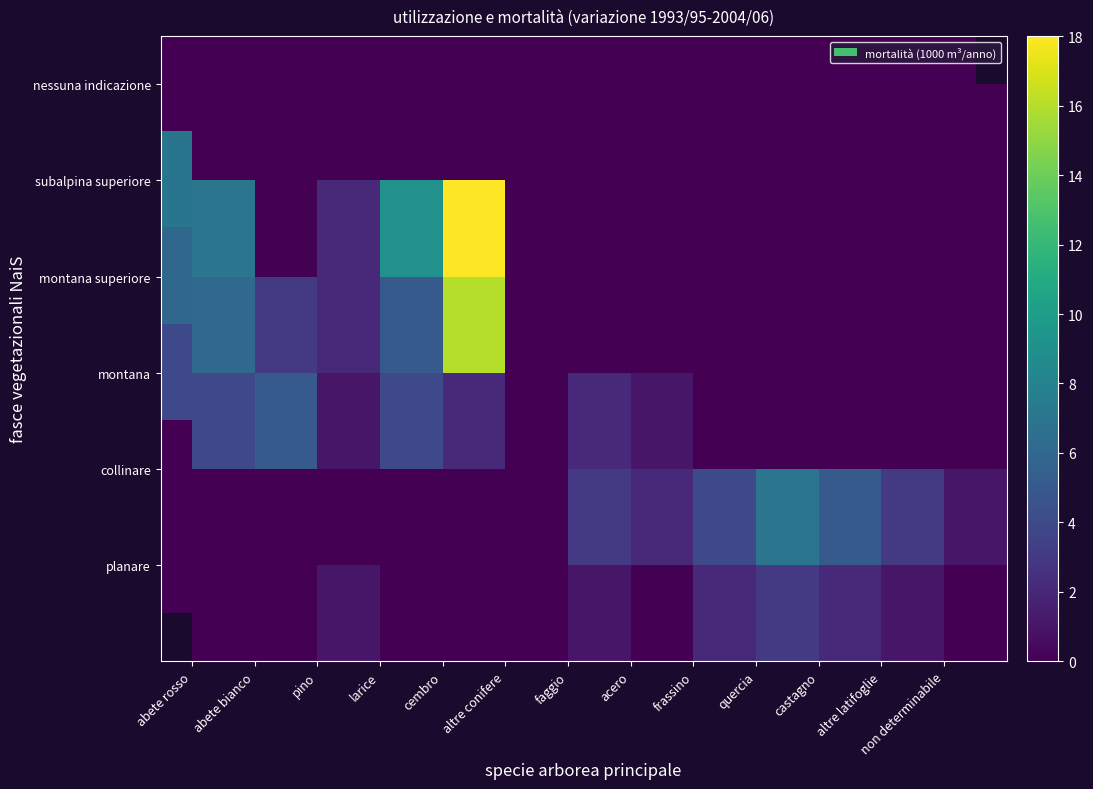

True or false: subalpina superiore has a value of 0 at quercia.

True